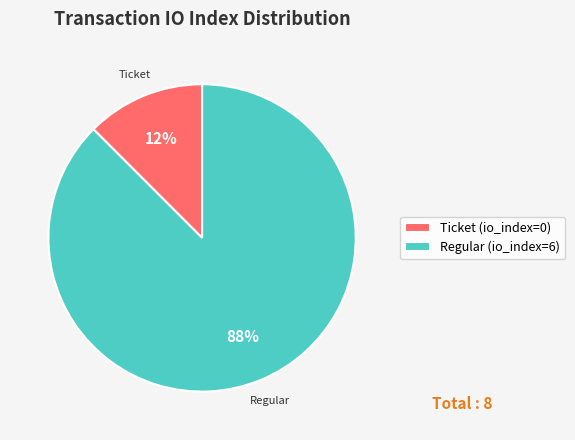

The Ticket (io_index=0) slice represents 20% of the pie. True or false?

False